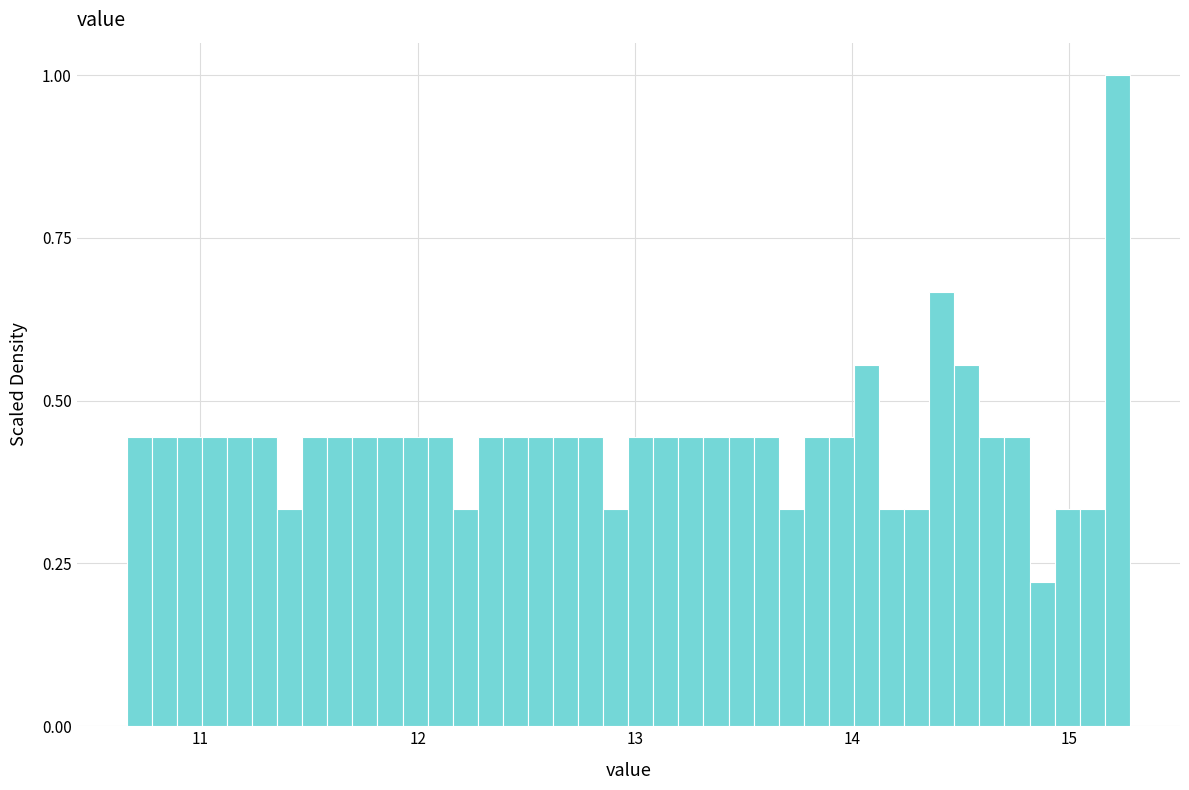

Around what value on the x-axis is the tallest bar? Give the approximate position of its centre, as read against the axis.

15.2